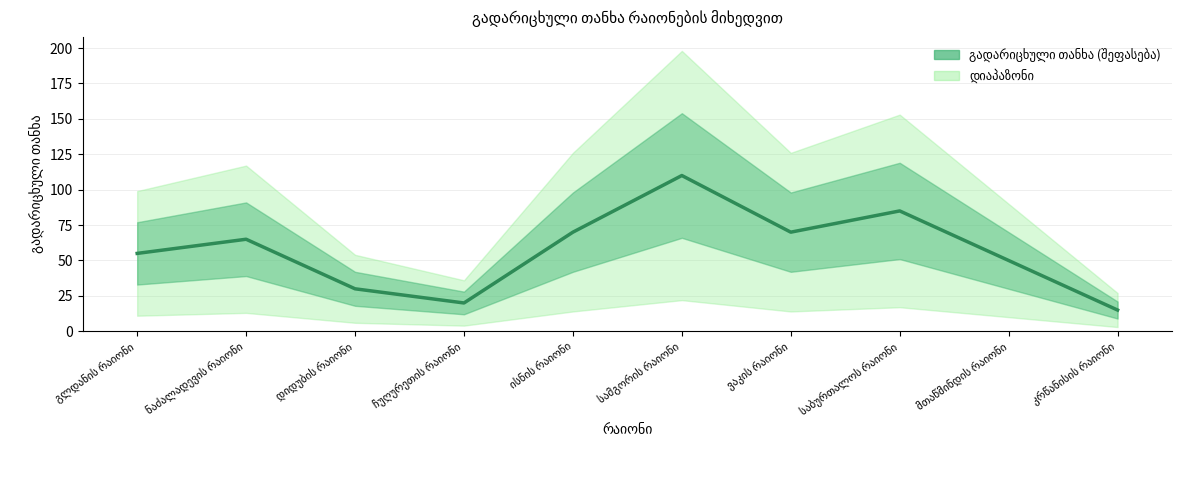

True or false: the data shows 65 at ნაძალადევის რაიონი.

True